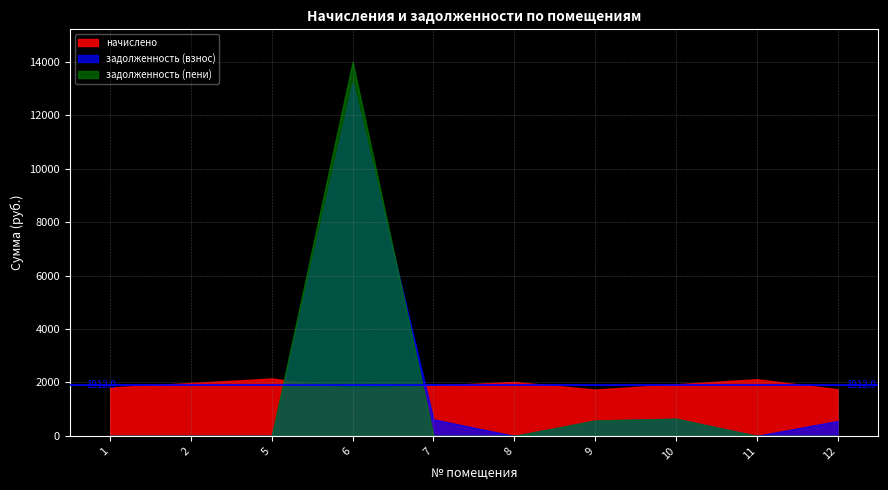

What is the difference between the second highest and minimum values in the задолженность (пени) series?

644.0